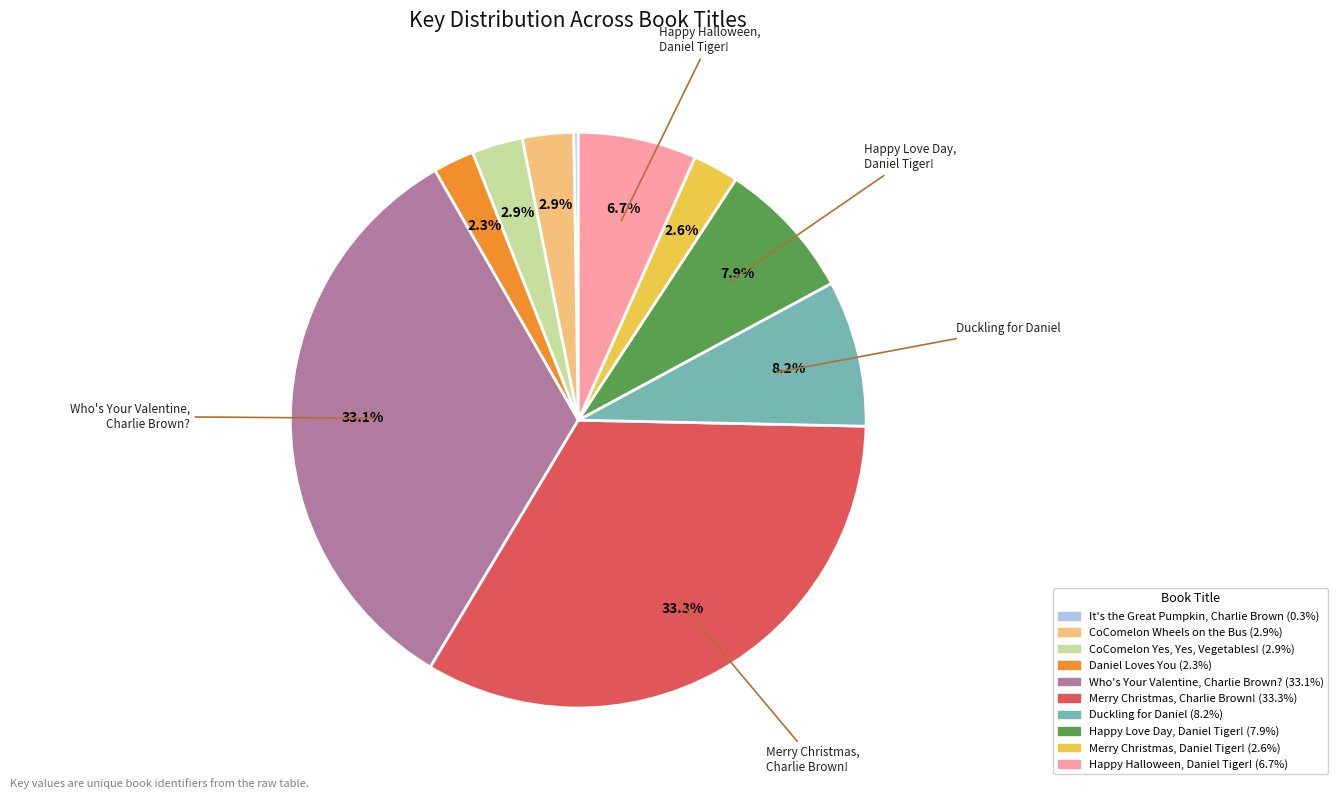

Is there a majority slice in this chart?

No